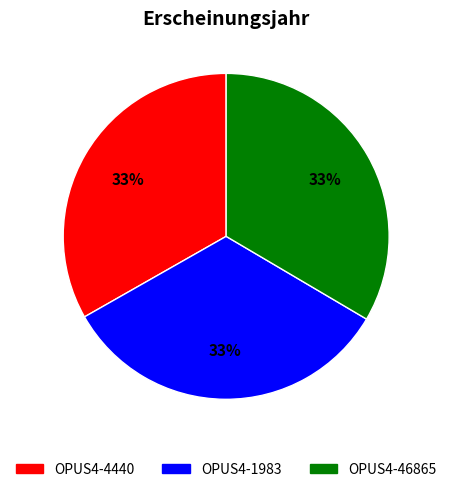

To the nearest percent, what is the combined percentage of OPUS4-1983 and OPUS4-46865?

67%